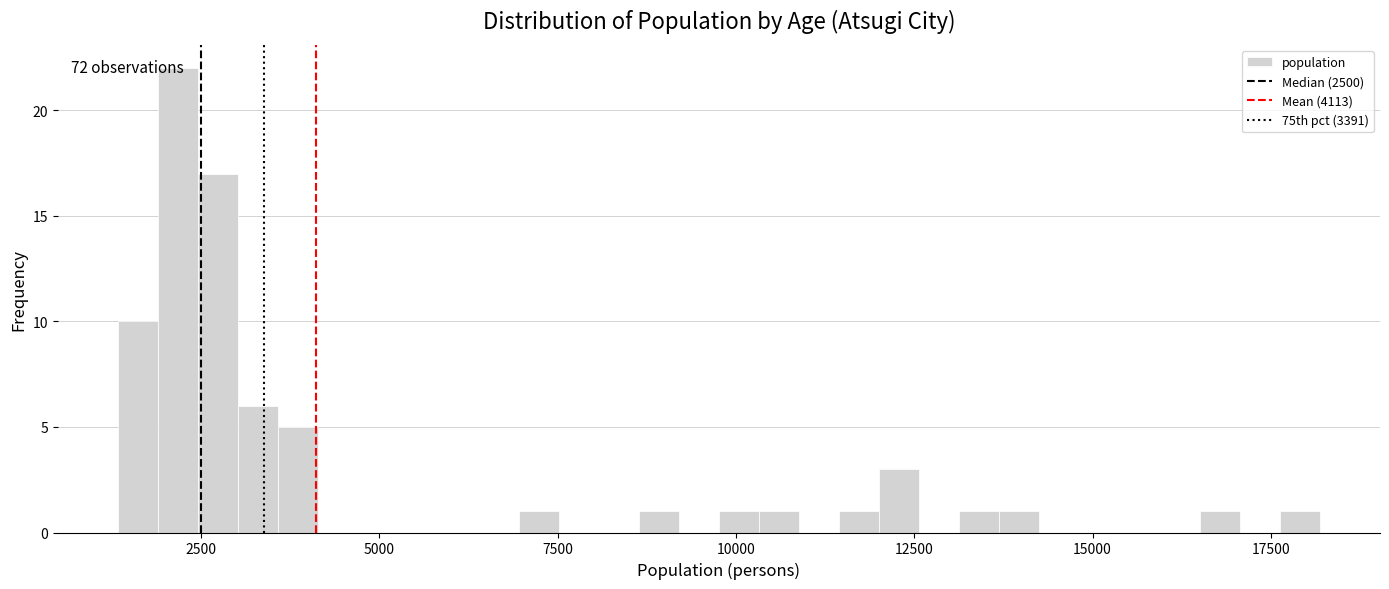

Around what value on the x-axis is the tallest bar? Give the approximate position of its centre, as read against the axis.

2000